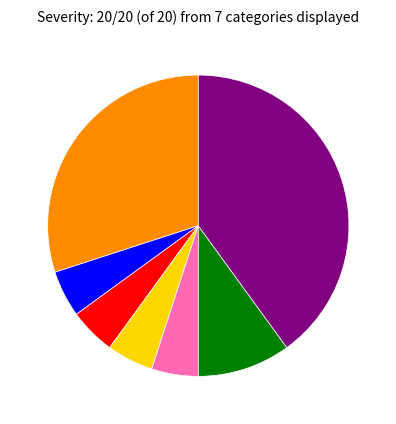

Is there any slice that represents more than half of the pie?

No